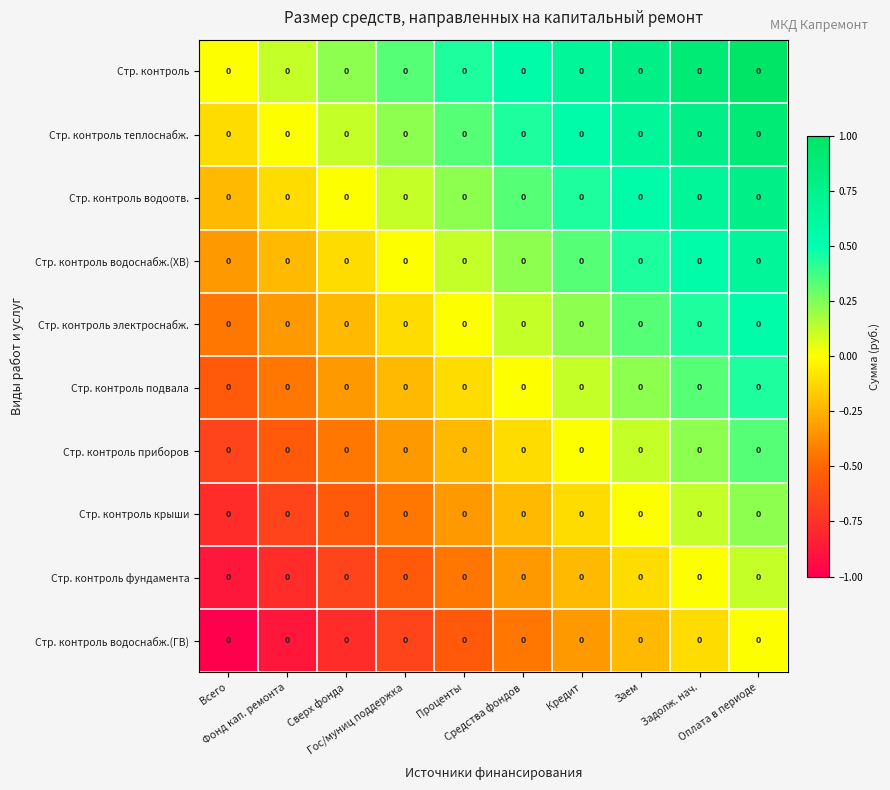

How many values in the Стр. контроль крыши series exceed 0?

2